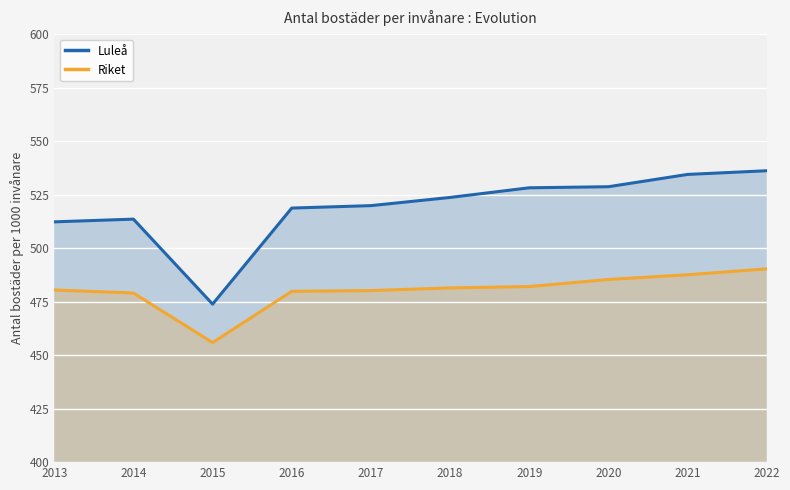

What is the highest value of the Riket series?

490.3